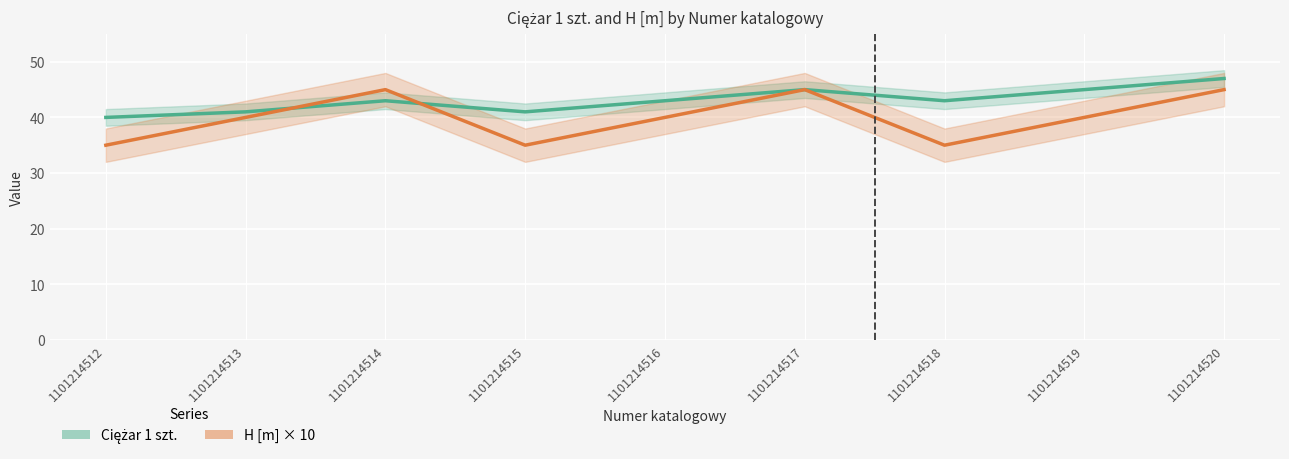

Which category has the lowest value in the H [m] × 10 series?

1101214512